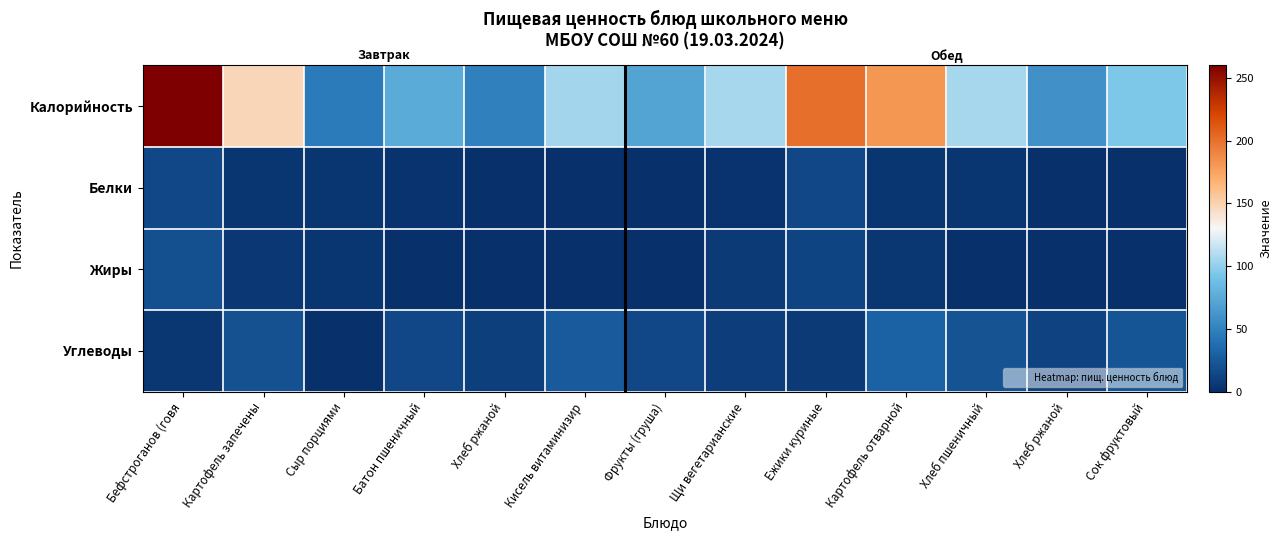

Between Сок фруктовый and Кисель витаминизир, which is larger?

Кисель витаминизир